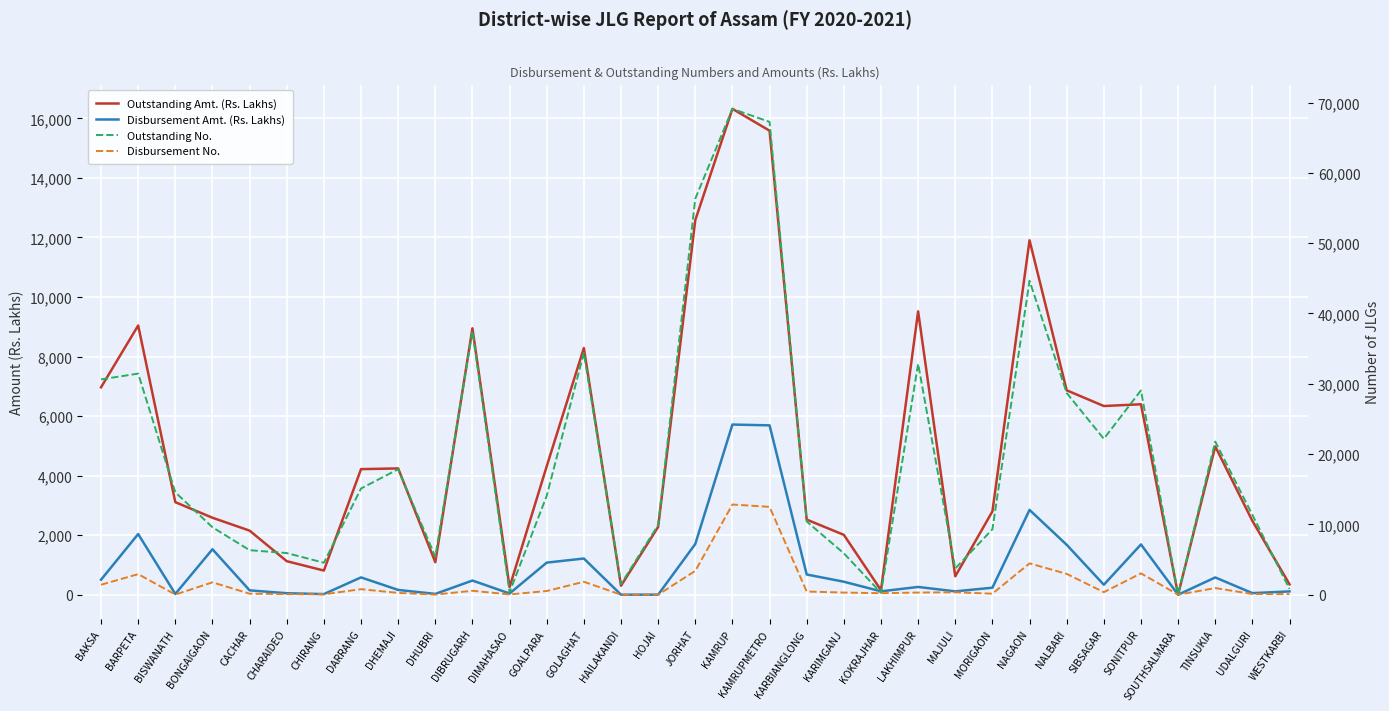

How many lines are shown in the chart?

4